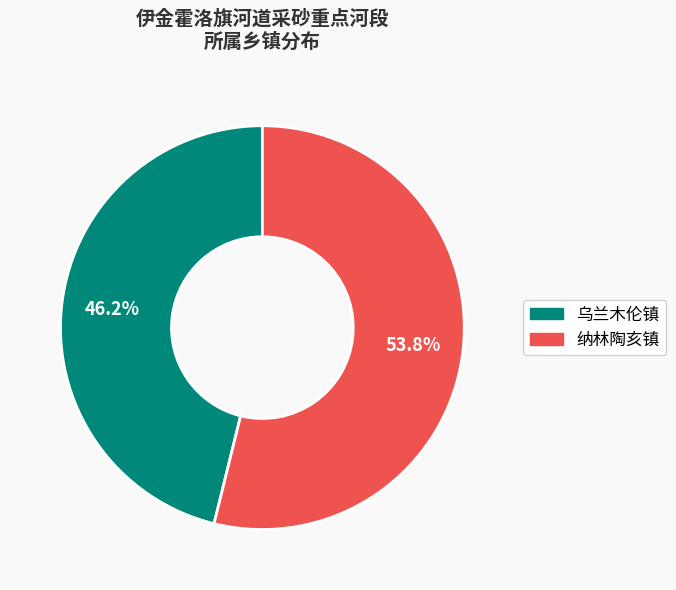

Count the number of slices in the pie.

2